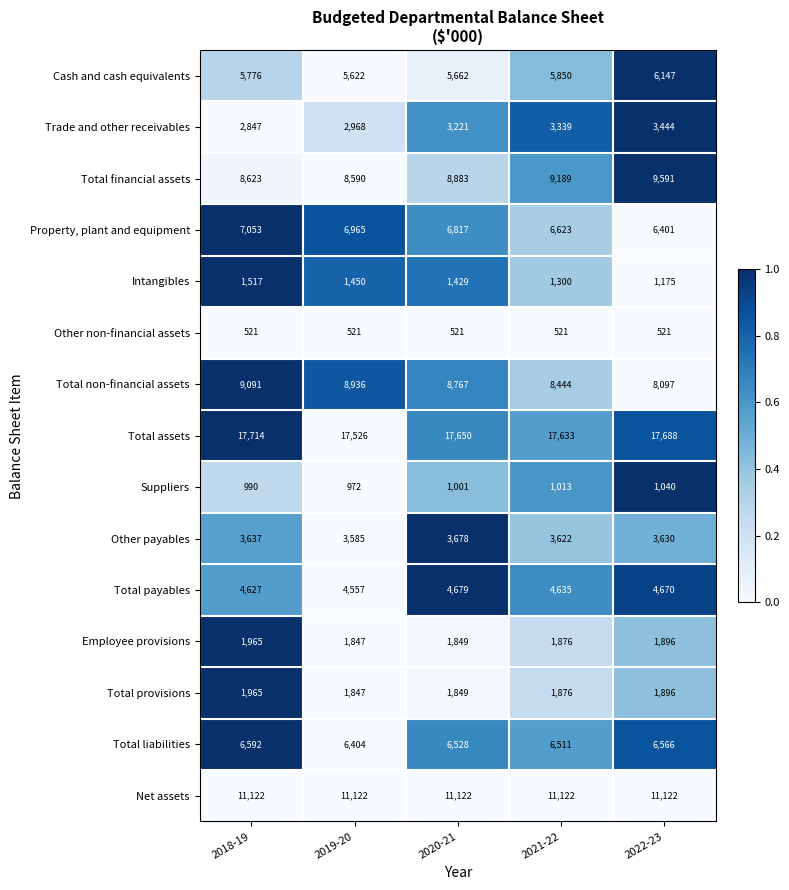

Which series changed the most between 2021-22 and 2022-23?

Total financial assets